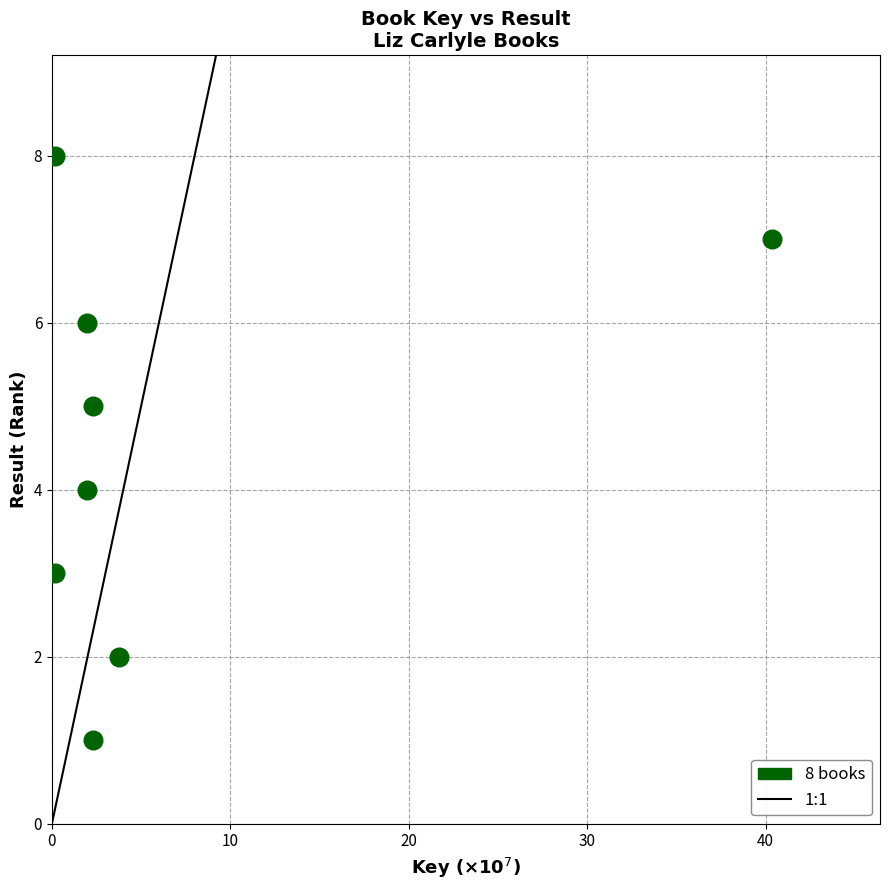

What is the range of Y values (max minus min)?

7